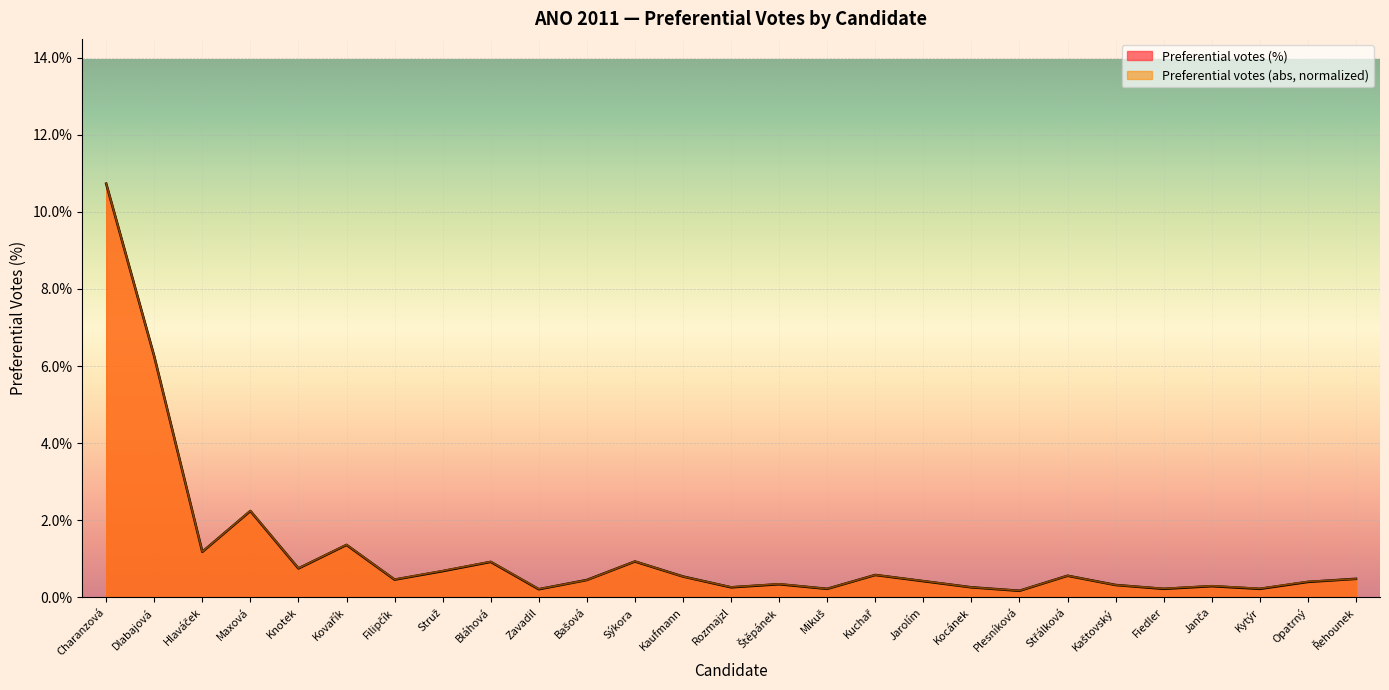

What are all the series names shown in the legend?

Preferential votes (%), Preferential votes (abs, normalized)